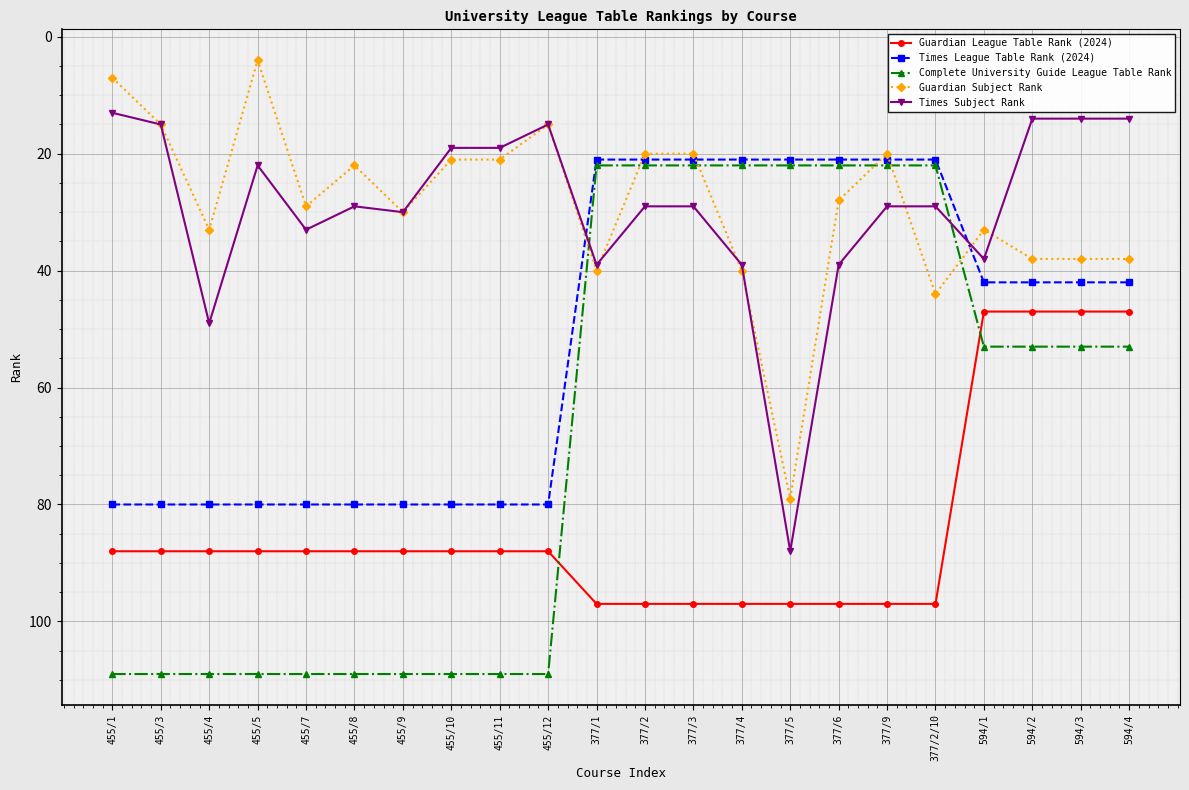

Which series ends up on top after the final intersection of Times Subject Rank and Complete University Guide League Table Rank?

Complete University Guide League Table Rank